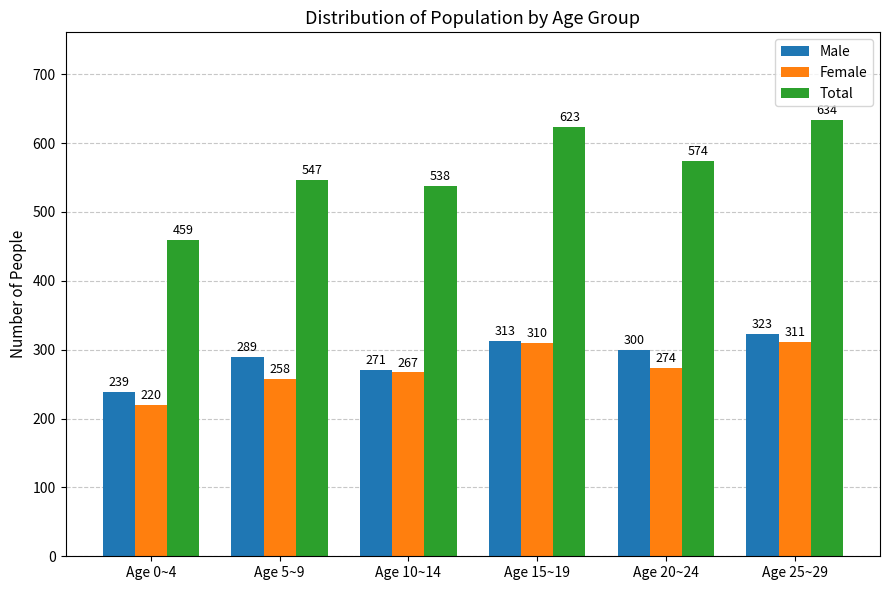

Between Age 10~14 and Age 25~29, which series saw the biggest shift?

Total